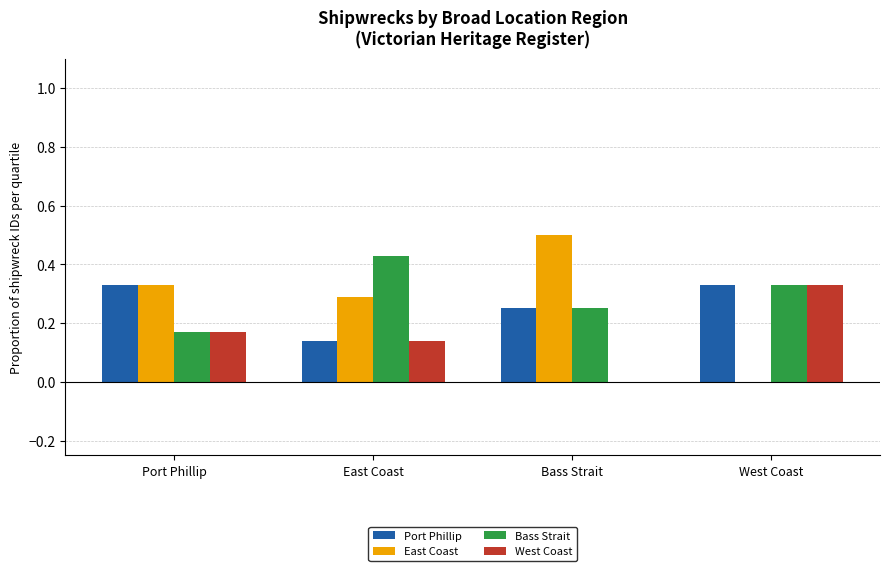

Does the chart contain stacked bars?

No